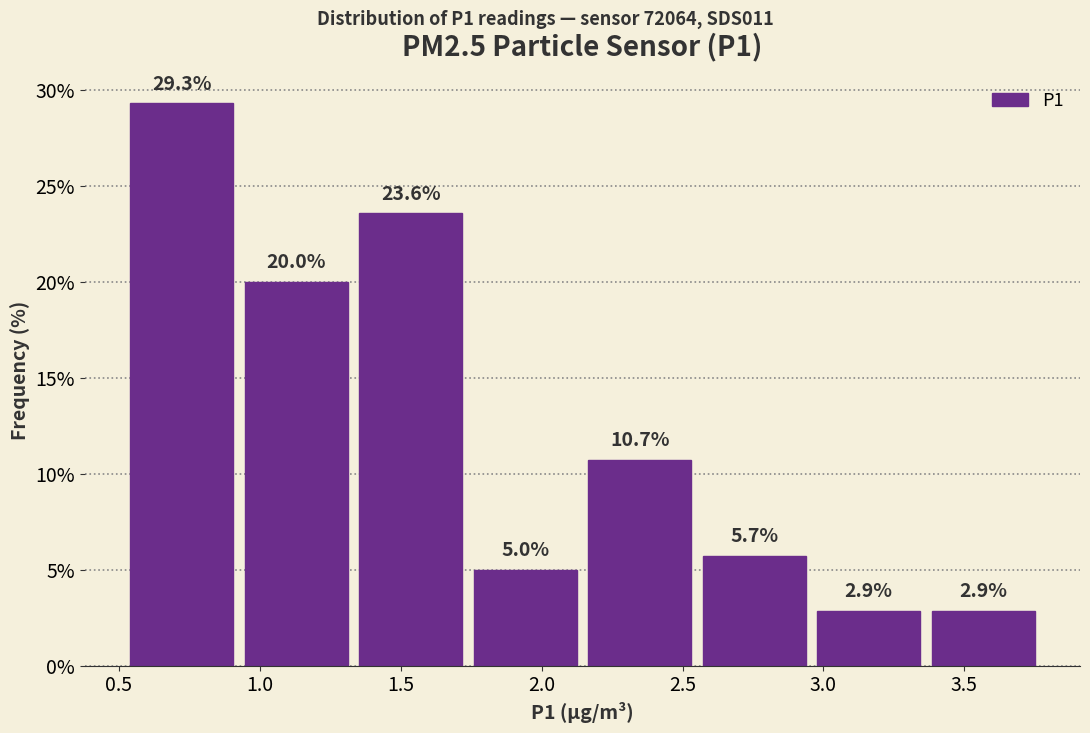

Over which range of the x-axis is the bar tallest?

0.50 to 0.95